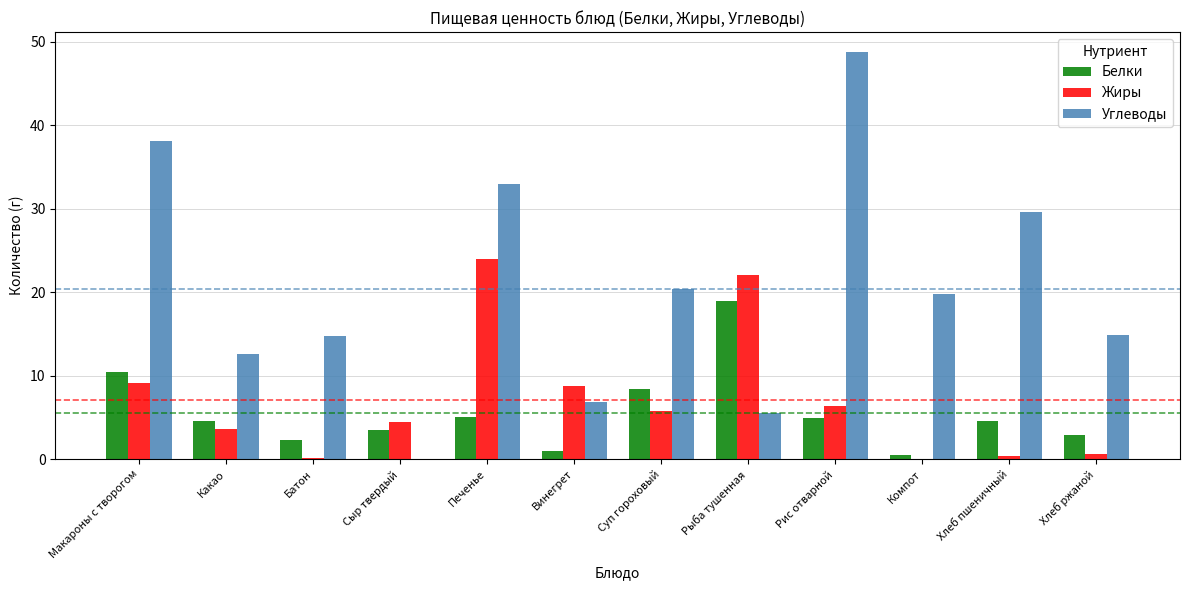

True or false: Углеводы has a value of 6.8 at Винегрет.

True